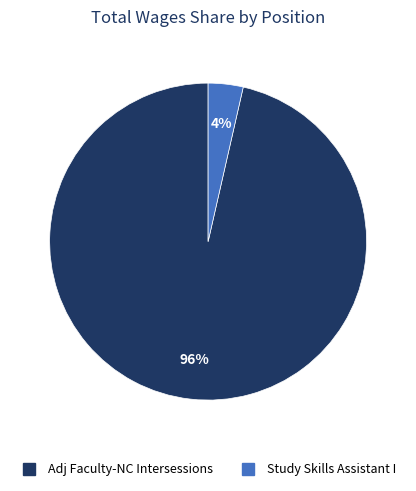

What is the majority slice?

Adj Faculty-NC Intersessions